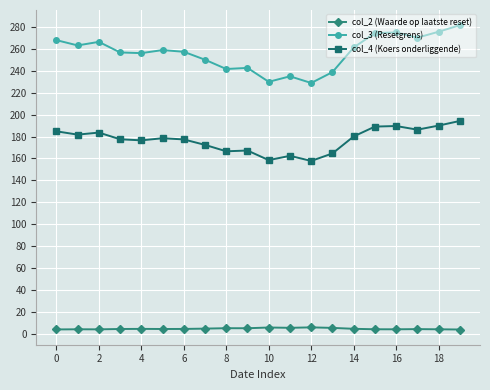

What is the minimum value for col_3 (Resetgrens)?

228.8